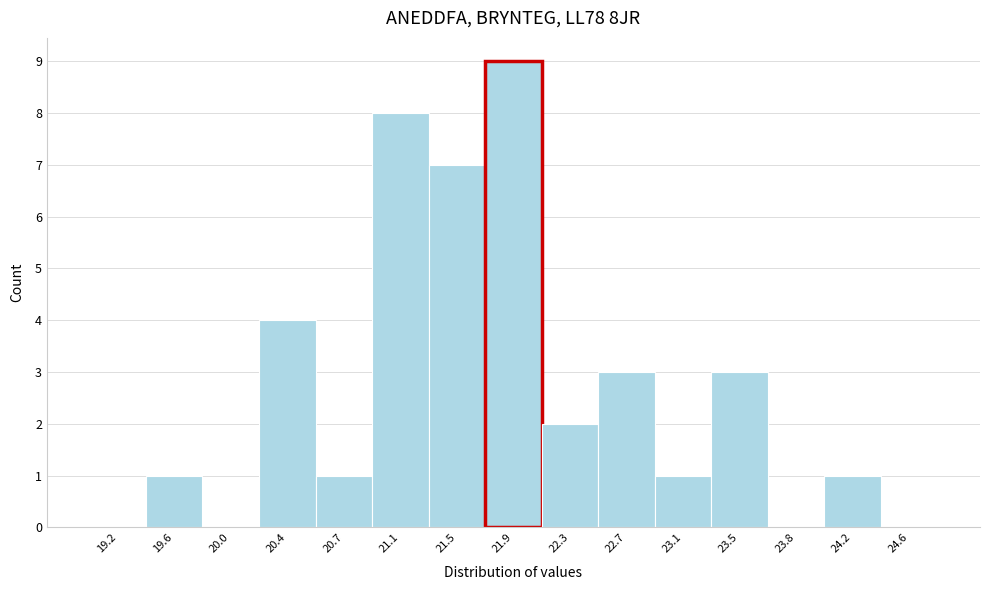

What is the sum of all values?

40